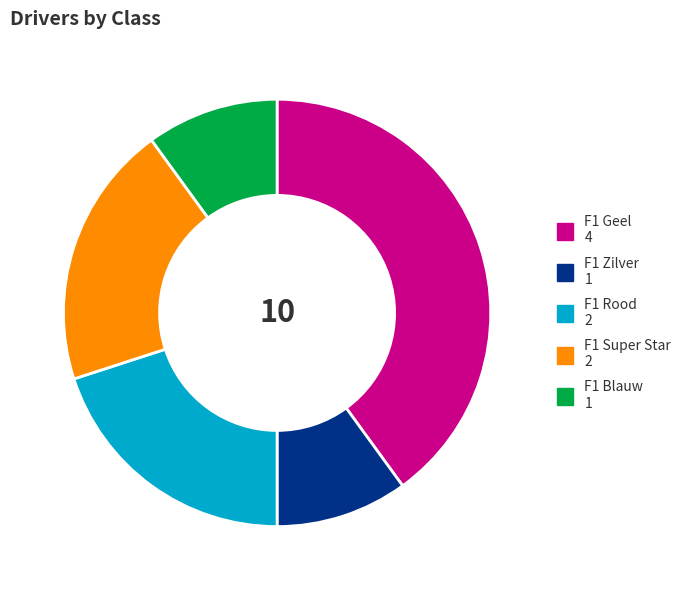

Which slice is the largest?

F1 Geel